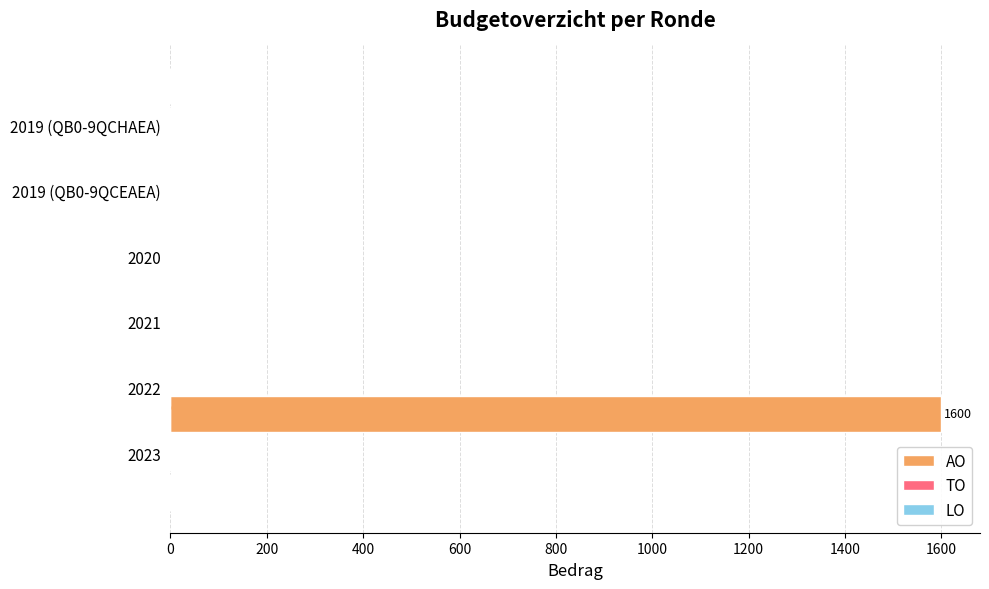

How many categories are shown in the chart?

6